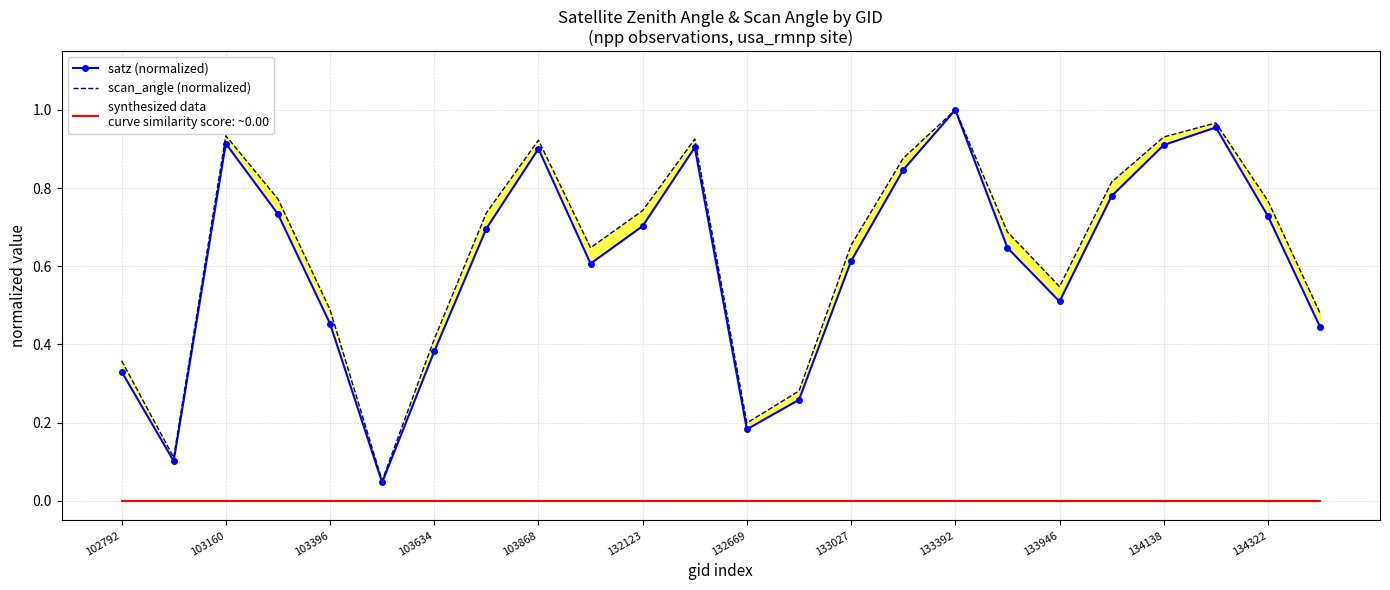

In scan_angle (normalized), how many points are lower than both neighbors (excluding endpoints)?

5